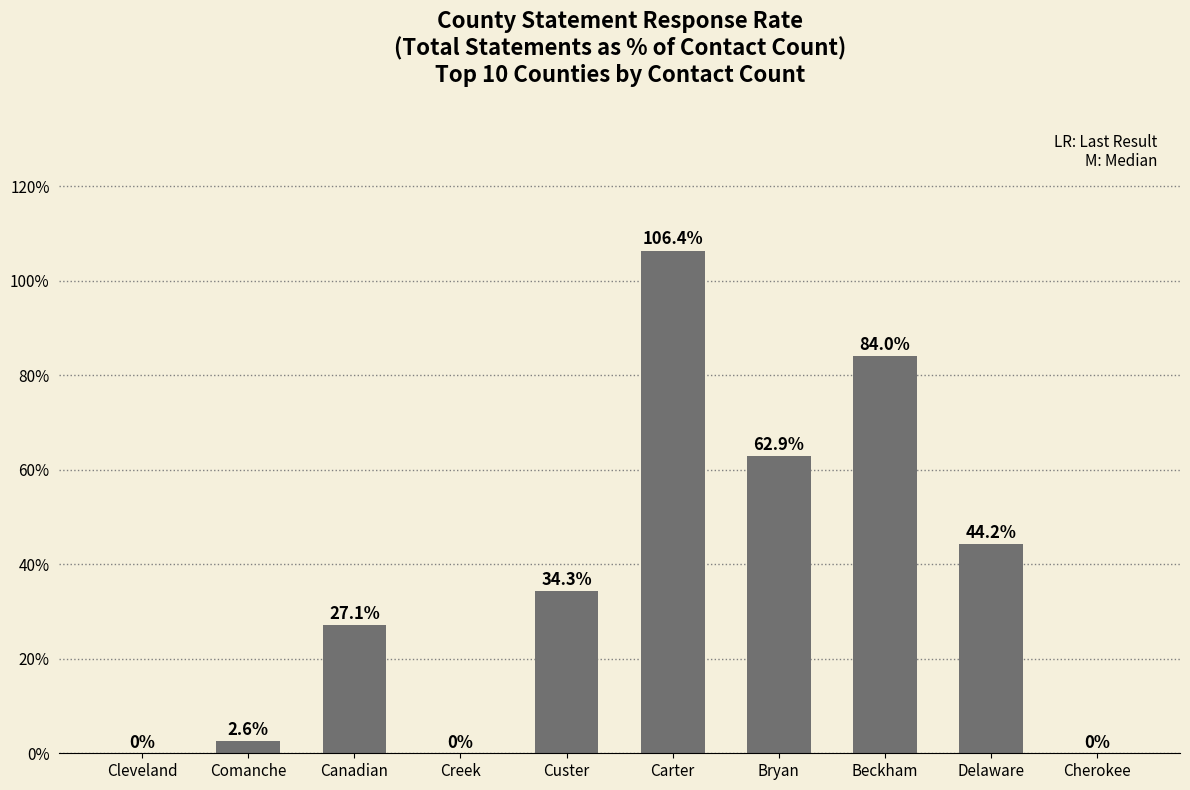

What is the maximum value shown in the chart?

106.4